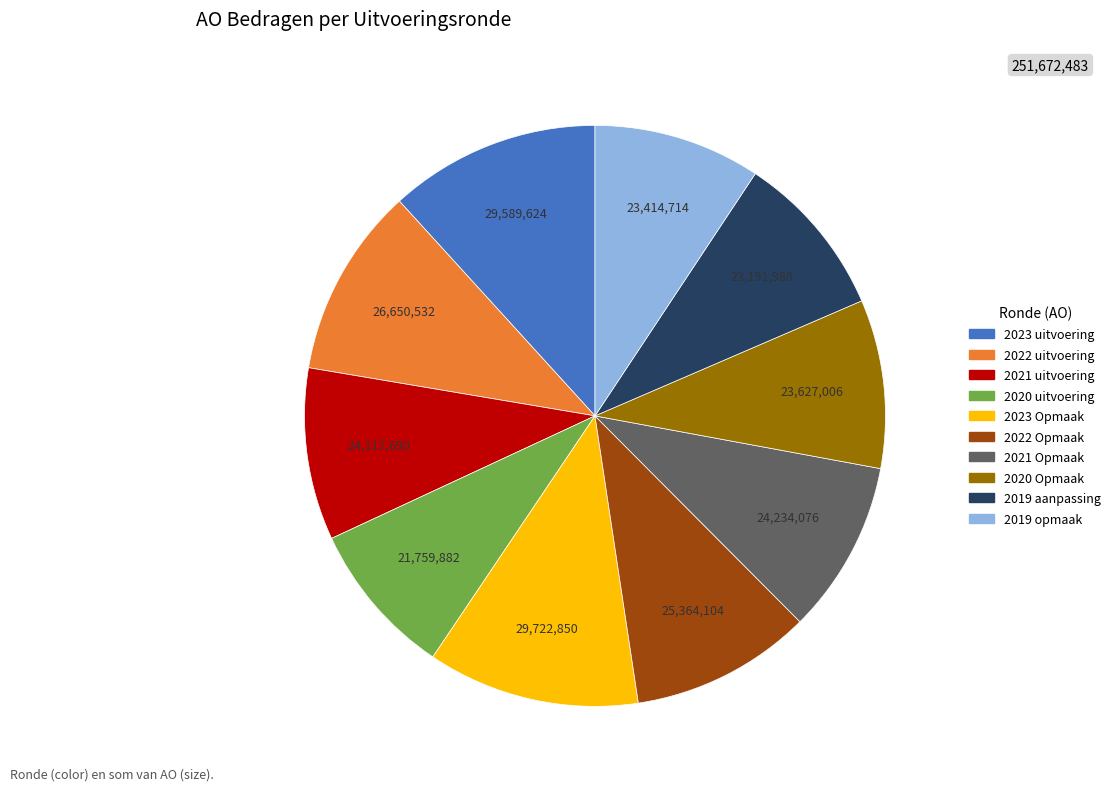

Combined, do 2020 uitvoering and 2023 Opmaak account for over 50%?

No